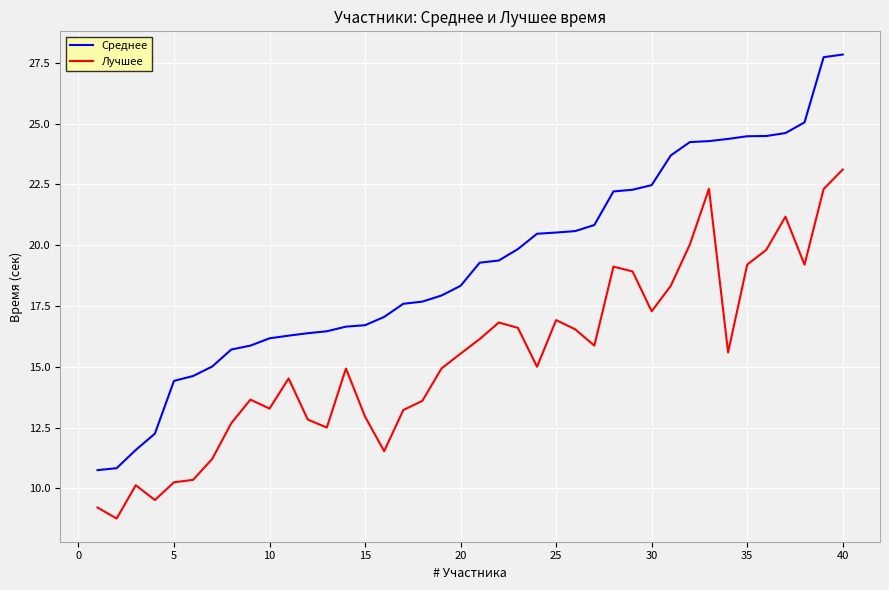

Which series has the largest range (max minus min)?

Среднее